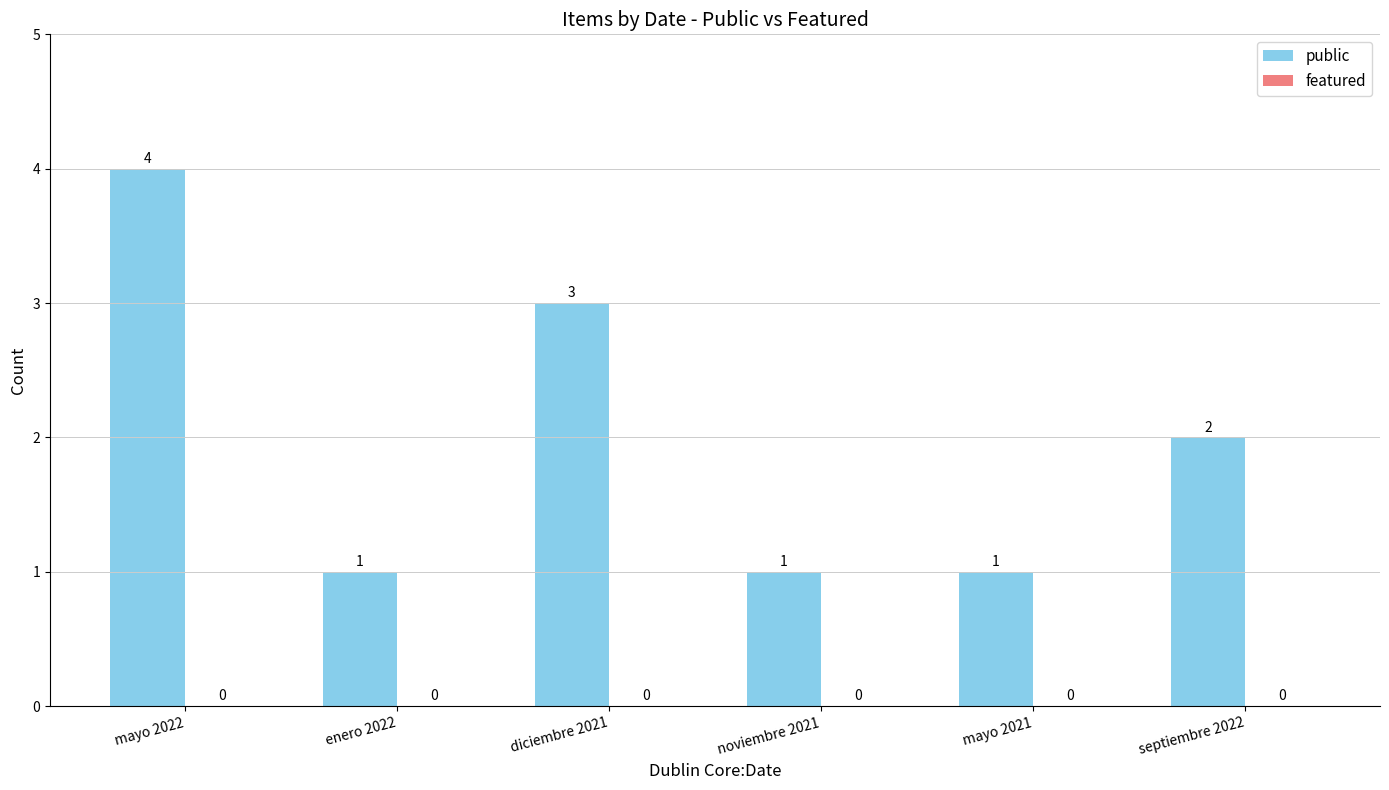

What is the change in value from mayo 2021 to septiembre 2022?

+1